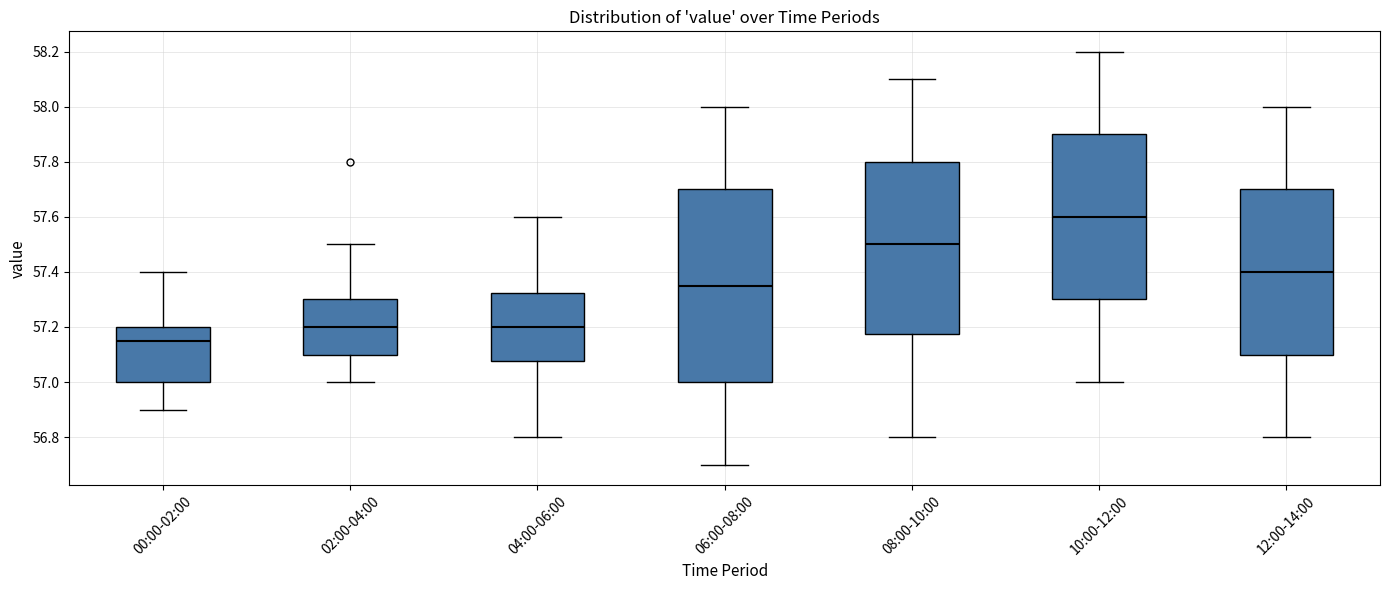

Reading left to right, read every box against the y-axis: the position of its median line, the range the box covers, and the ends of its whiskers. The values are not printed on the chart, so give them approximately, as read against the axis.

00:00-02:00: median 57.16, box 57.00 to 57.20, whiskers 56.90 to 57.40
02:00-04:00: median 57.20, box 57.10 to 57.30, whiskers 57.00 to 57.50
04:00-06:00: median 57.20, box 57.08 to 57.32, whiskers 56.80 to 57.60
06:00-08:00: median 57.36, box 57.00 to 57.70, whiskers 56.70 to 58.00
08:00-10:00: median 57.50, box 57.18 to 57.80, whiskers 56.80 to 58.10
10:00-12:00: median 57.60, box 57.30 to 57.90, whiskers 57.00 to 58.20
12:00-14:00: median 57.40, box 57.10 to 57.70, whiskers 56.80 to 58.00